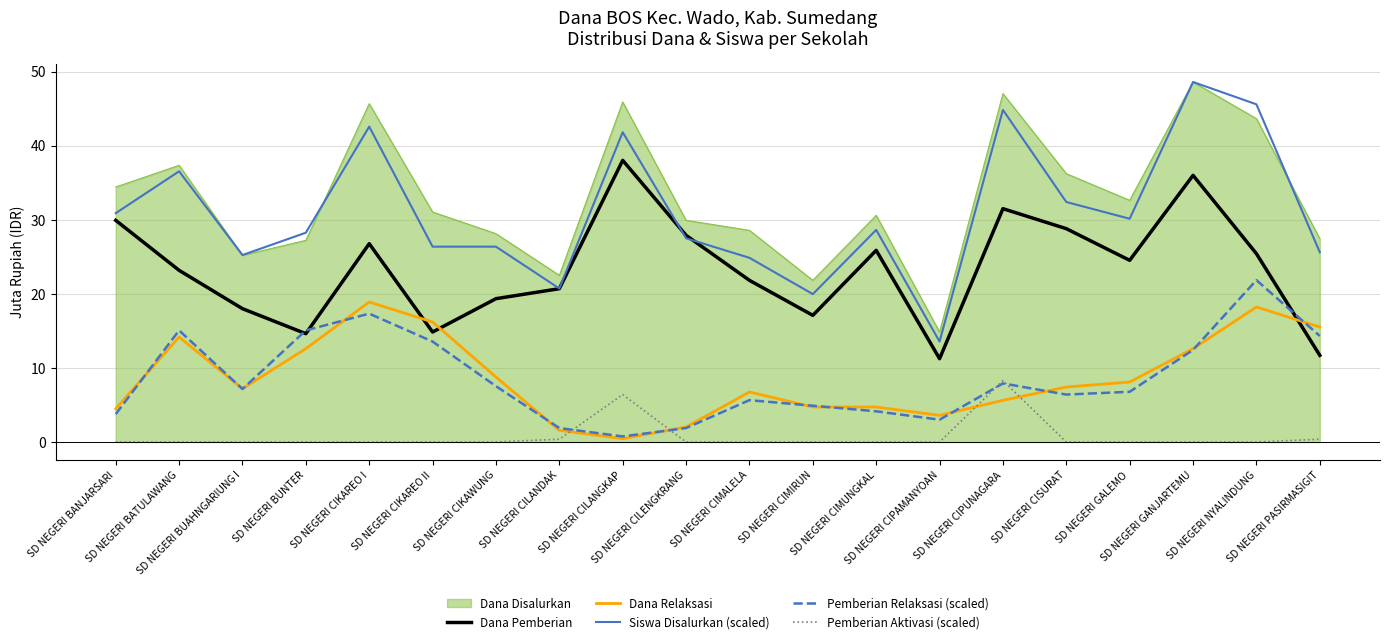

True or false: Siswa Disalurkan (scaled) has more than 0 points higher than both neighbors.

True